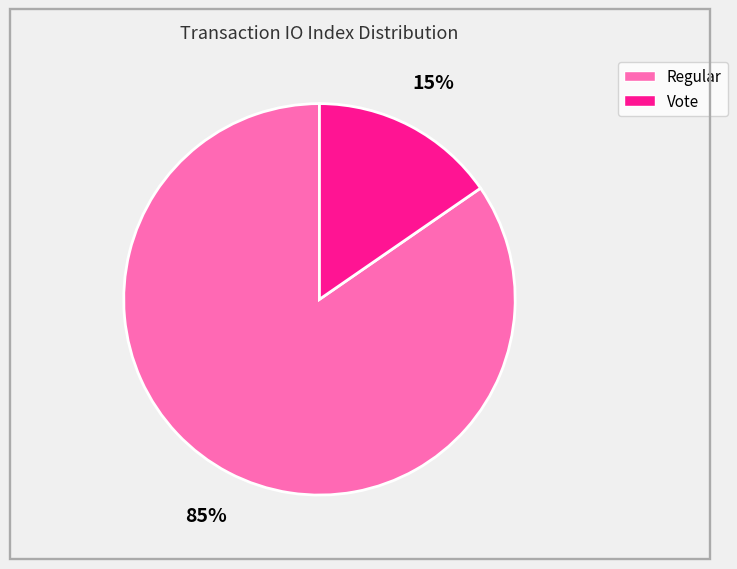

Does Vote account for over 50% of the chart?

No